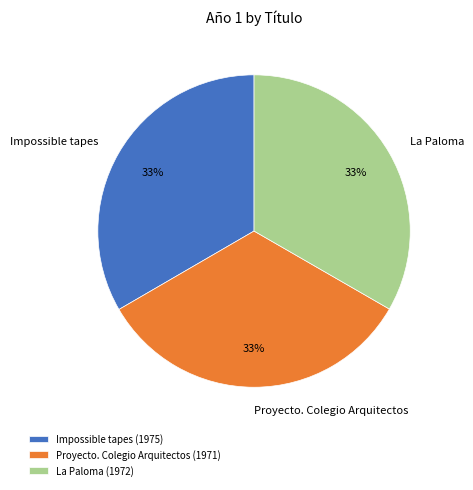

True or false: La Paloma accounts for 33% of the total.

True